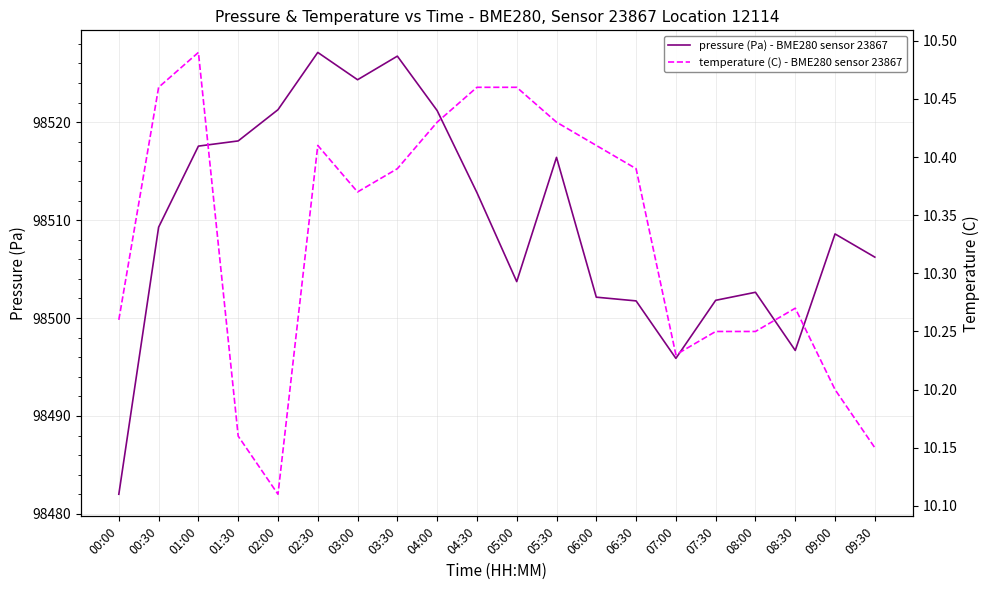

Is it true that temperature (C) - BME280 sensor 23867 equals 10.4 at 03:30?

True